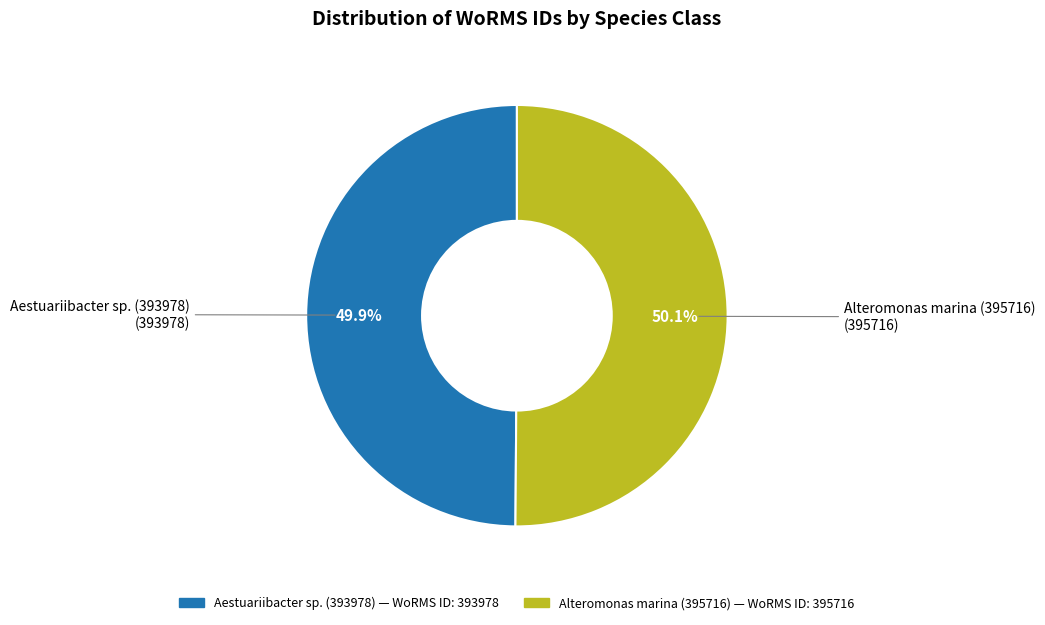

Does any single category account for the majority?

Yes